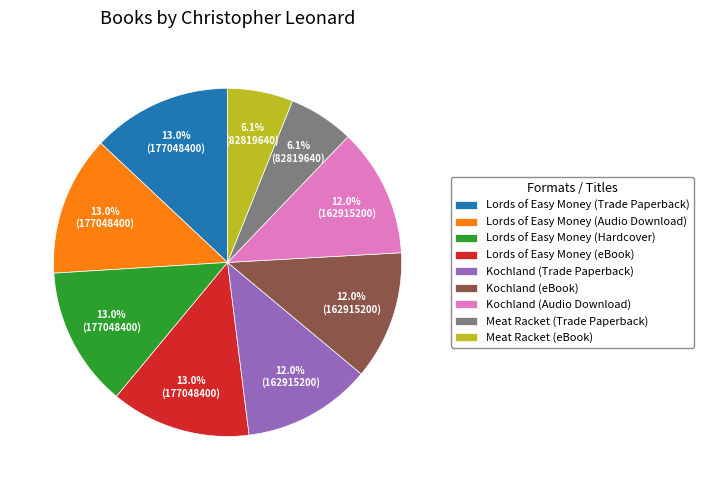

How many segments does this pie chart have?

9